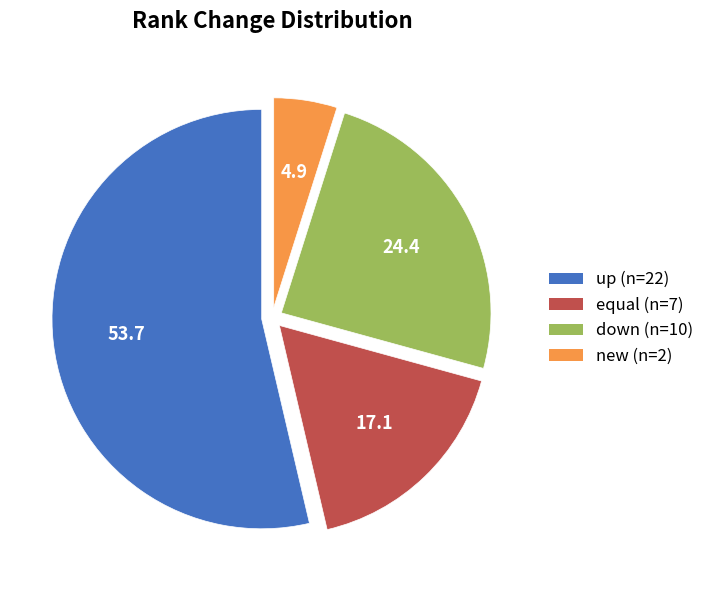

Combined, do equal and new account for over 50%?

No